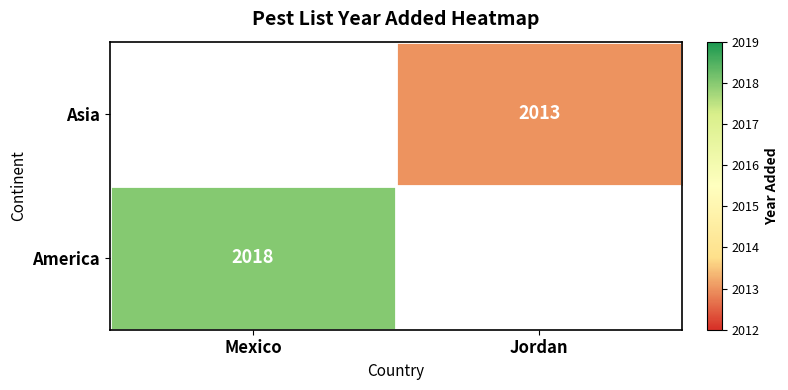

True or false: America has a value of 824 at Mexico.

False